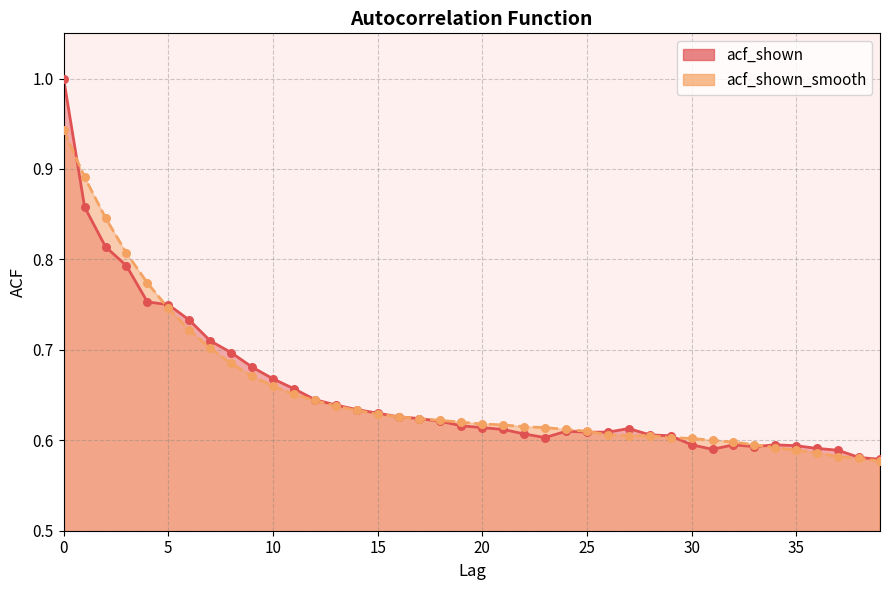

What is the total value across all series at 5?

1.5